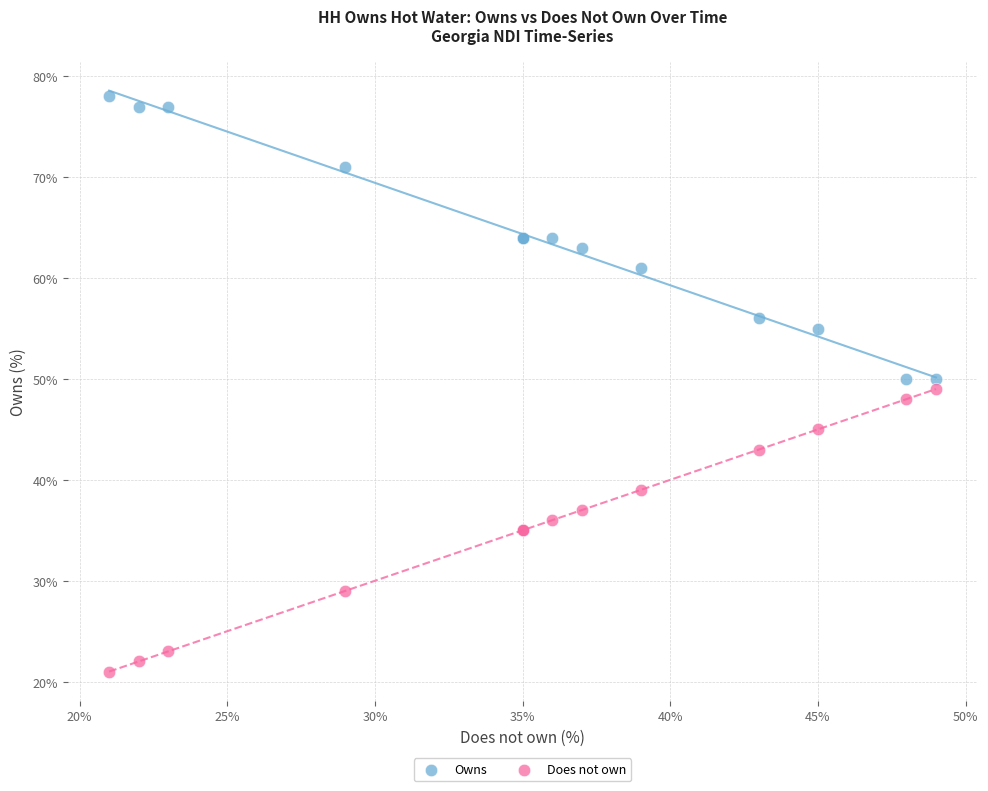

Which series contains the highest Y value?

Owns